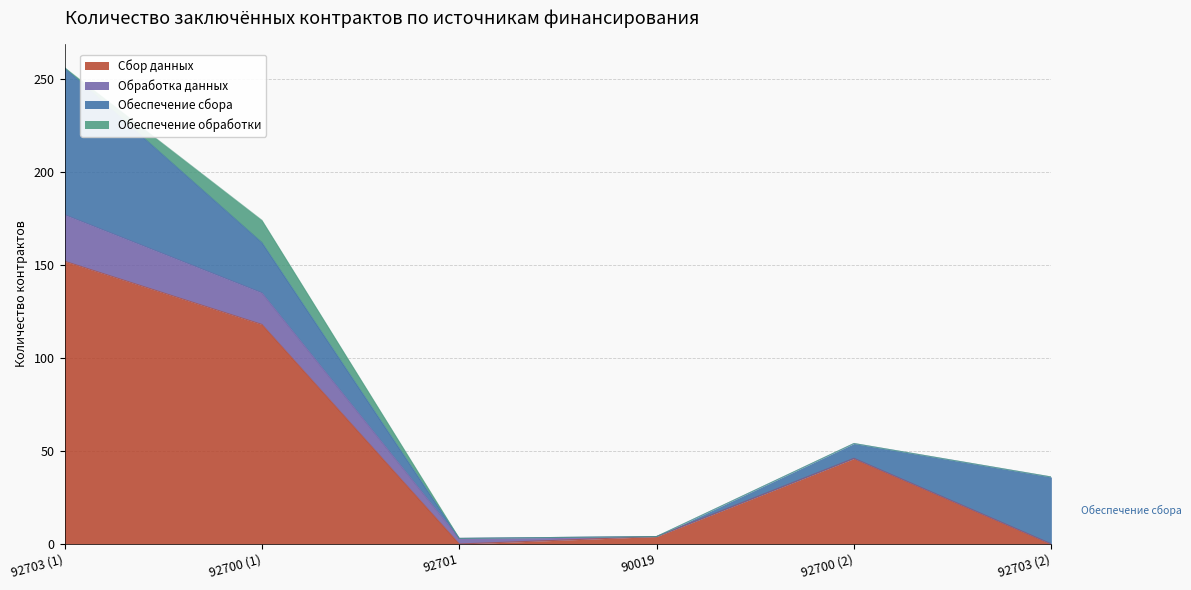

Read the Сбор данных value at 157 0113 15 4 07 90019 244.

4